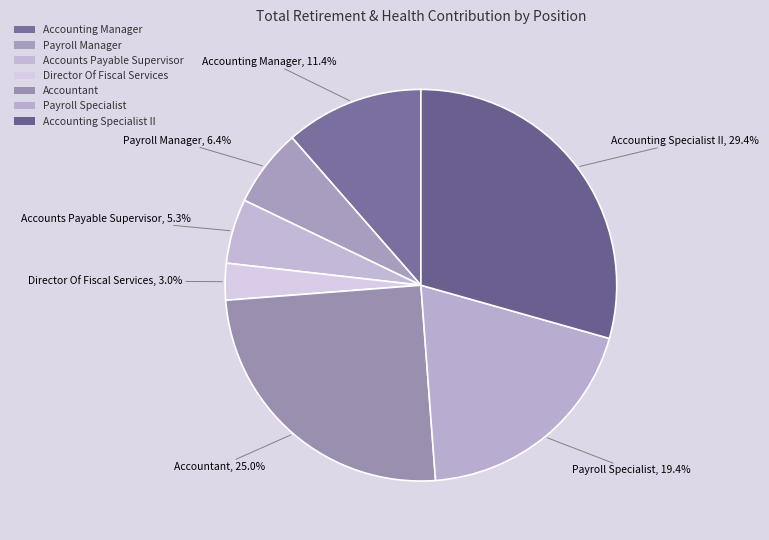

How many segments does this pie chart have?

7